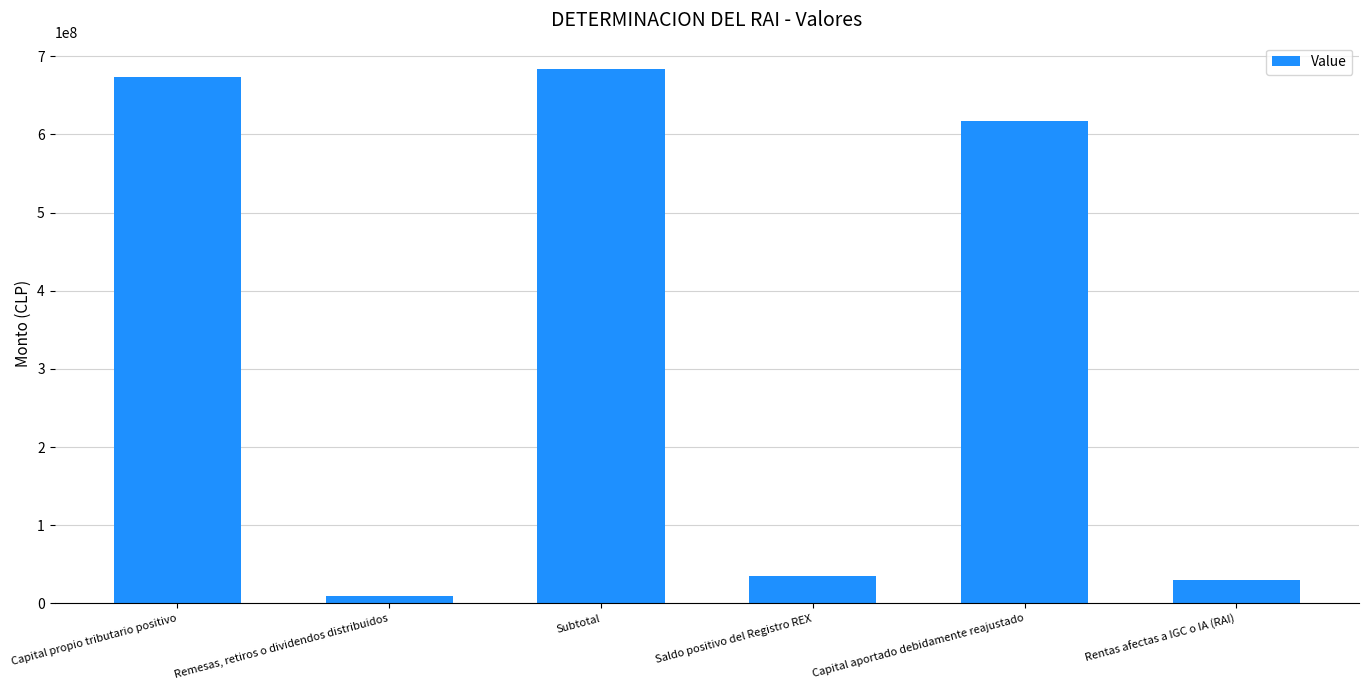

What is the sum of the values at Subtotal and Capital propio tributario positivo?

1356230136.3